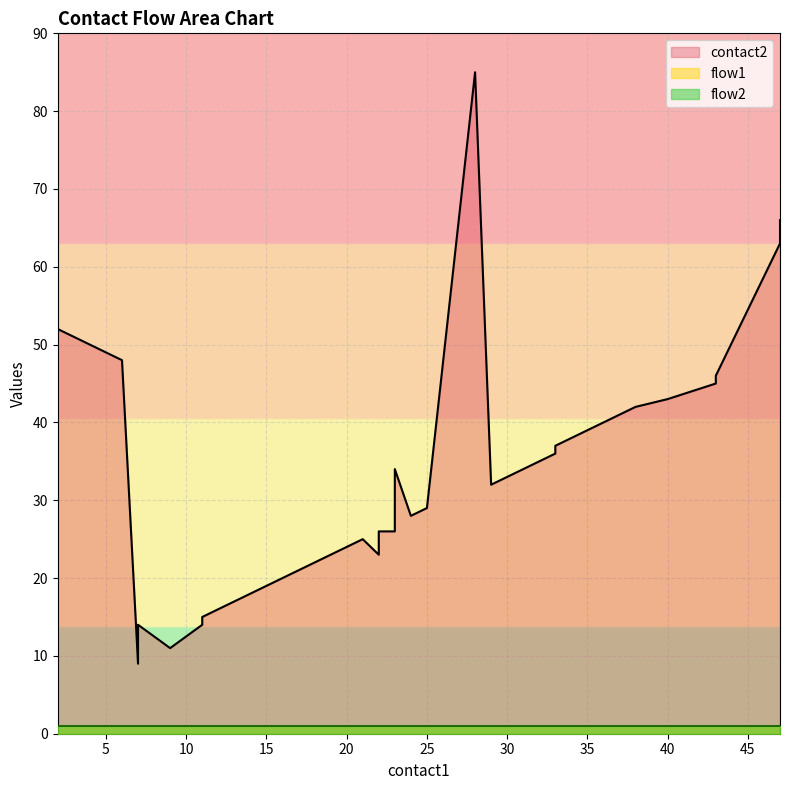

True or false: flow2 and contact2 intersect in this chart.

False